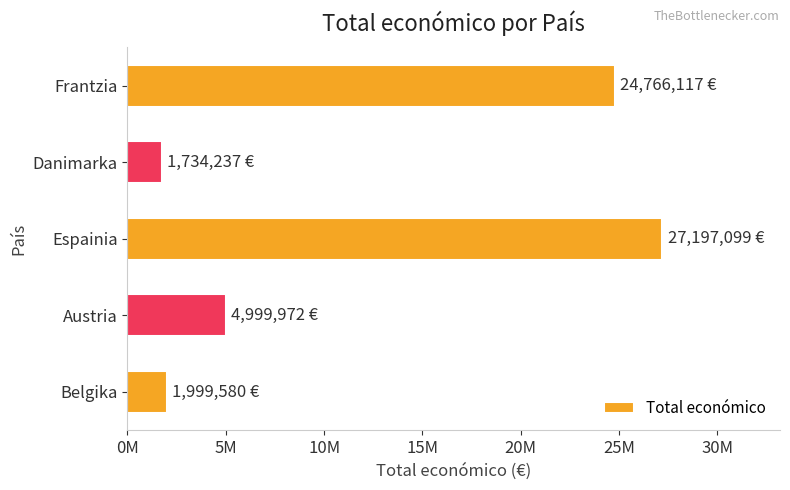

Are the bars horizontal?

Yes